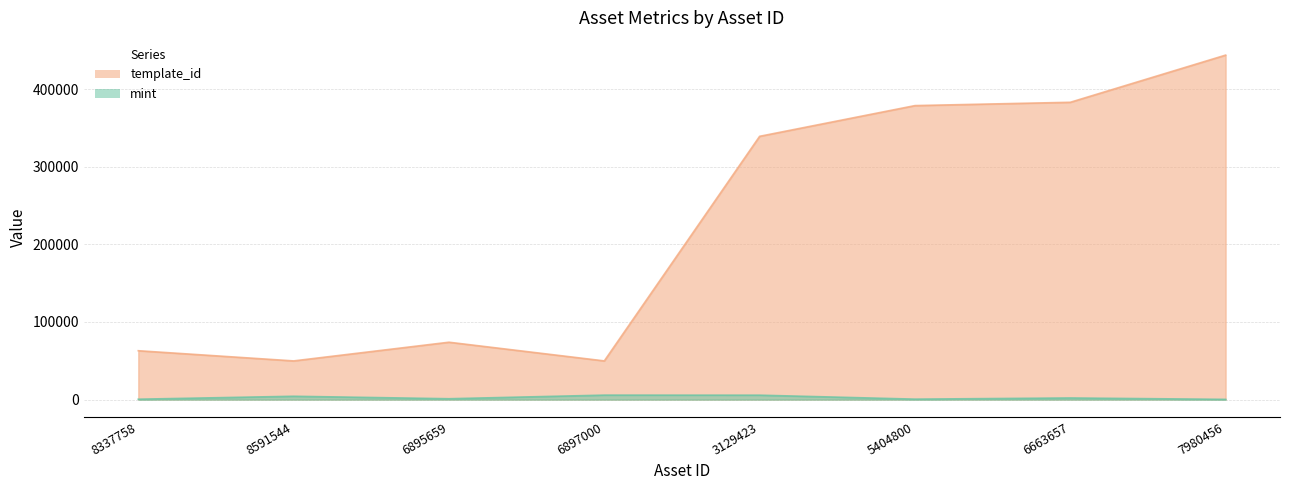

At how many categories does at least one series exceed 290197?

4